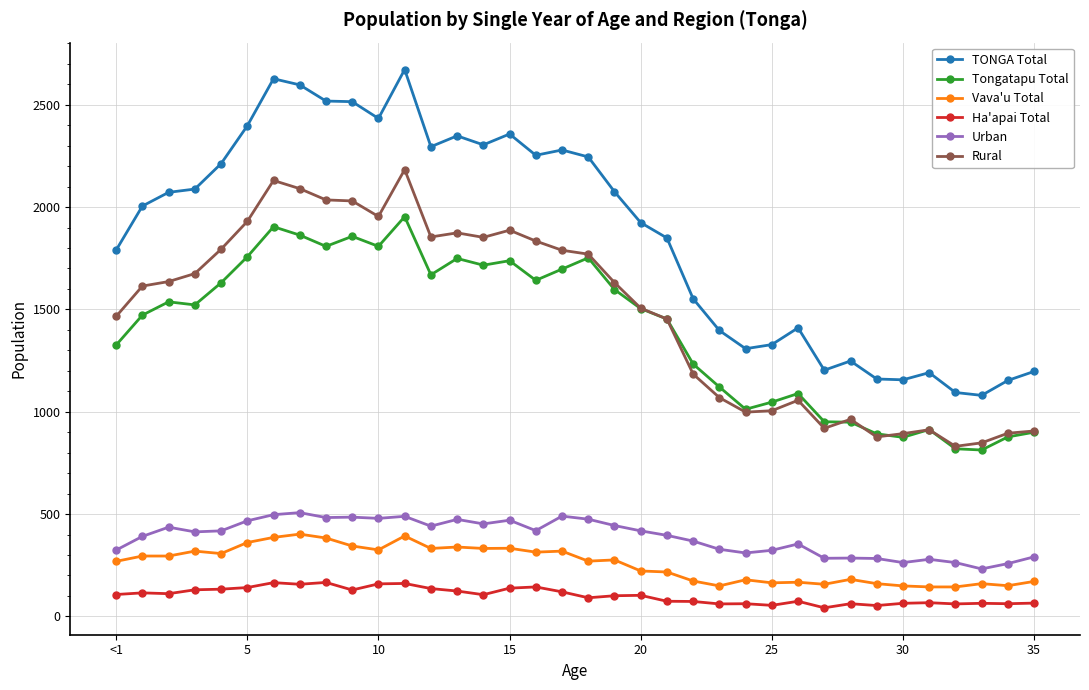

Which series has the widest spread of values?

TONGA Total